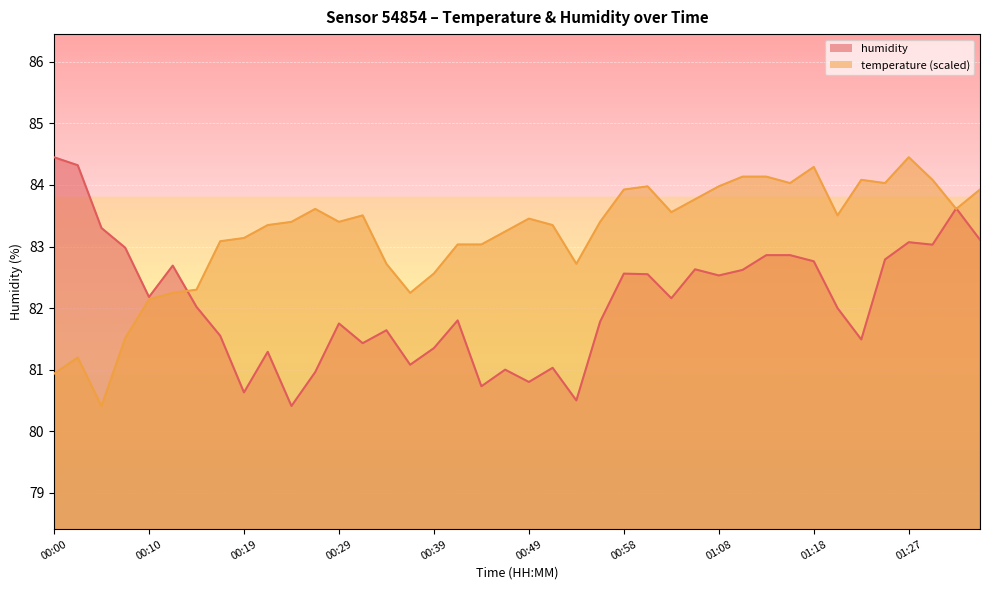

What is the difference between the highest and lowest values at 00:32?

2.1